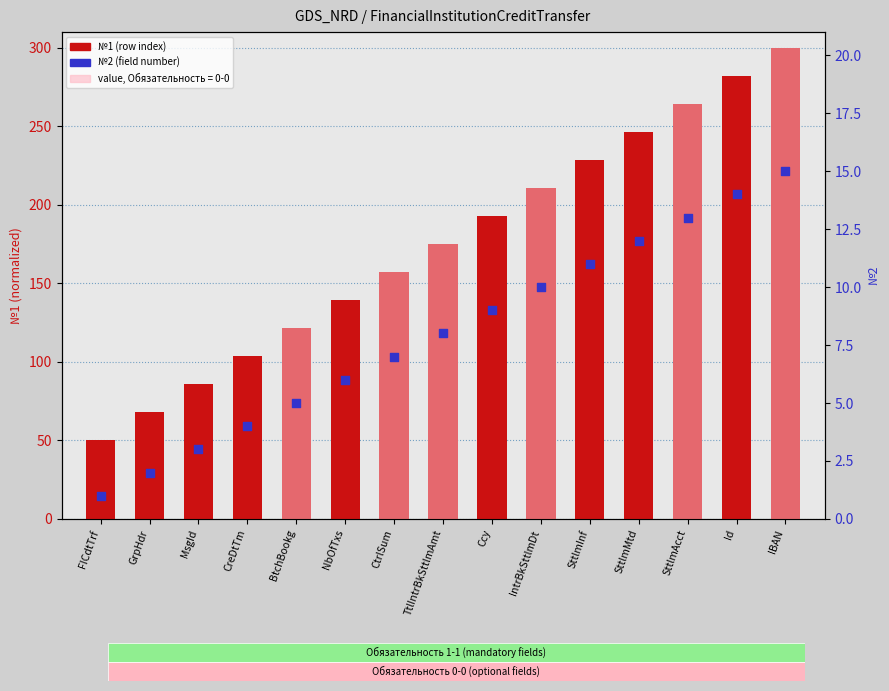

Which series has the widest spread of Y values?

№1 (row index)